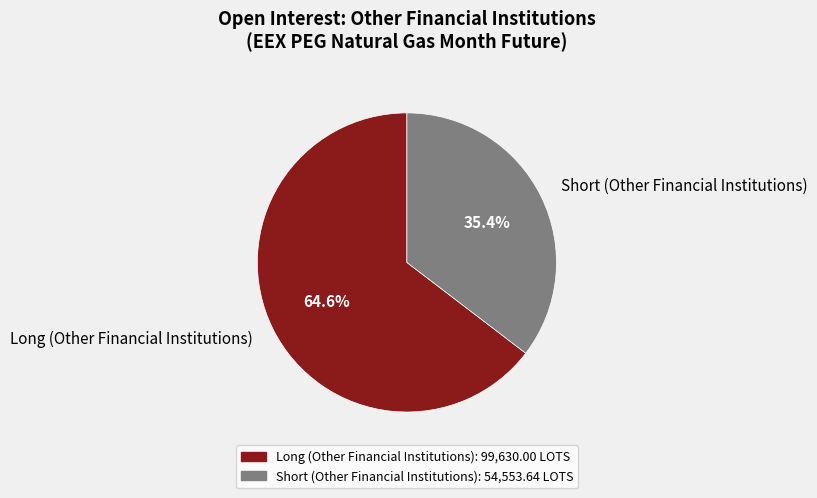

Does Long (Other Financial Institutions) represent more than half of the total?

Yes